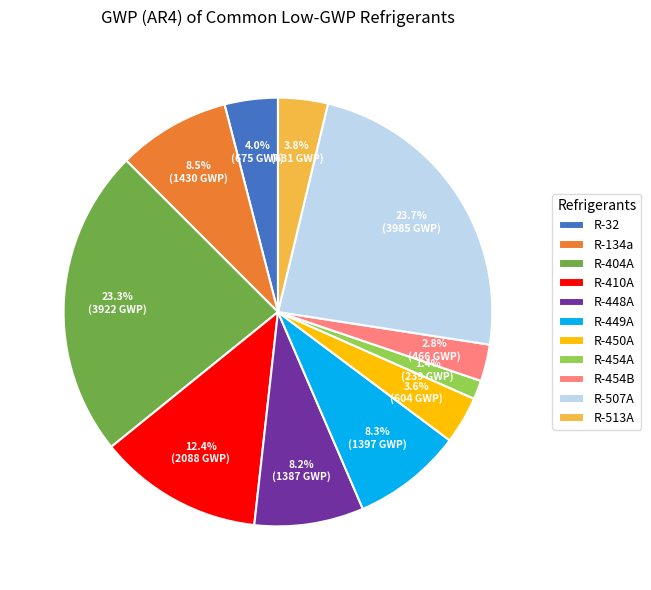

What percentage is NOT represented by R-404A?

76.7%